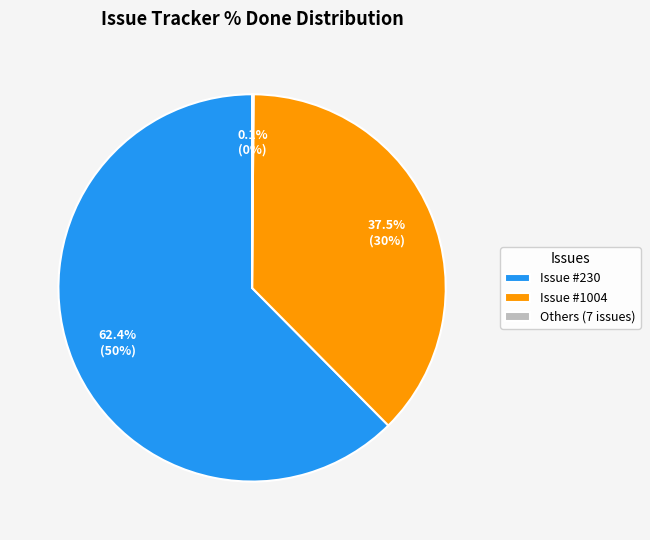

Which category has the biggest portion of the pie?

Issue #230